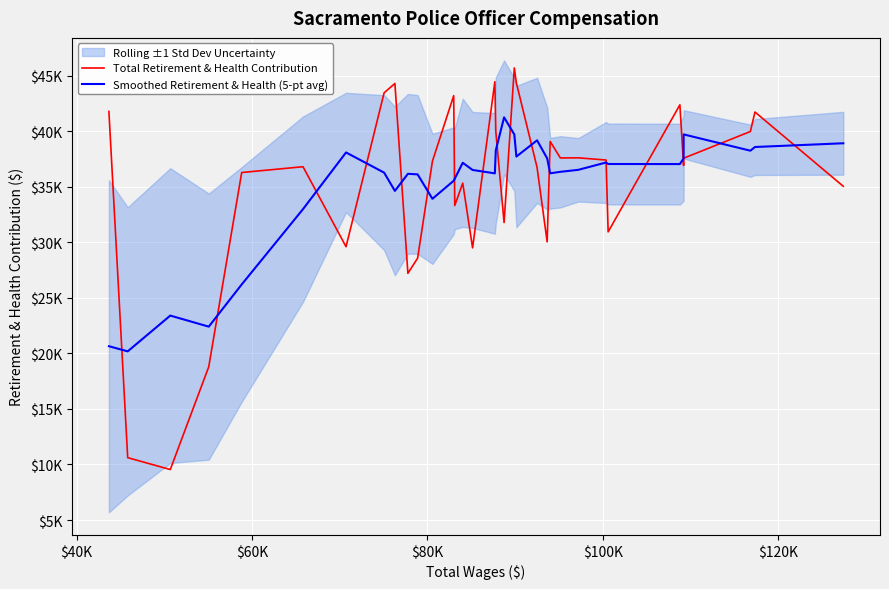

True or false: Total Retirement & Health Contribution has more than 0 interior local peaks.

True